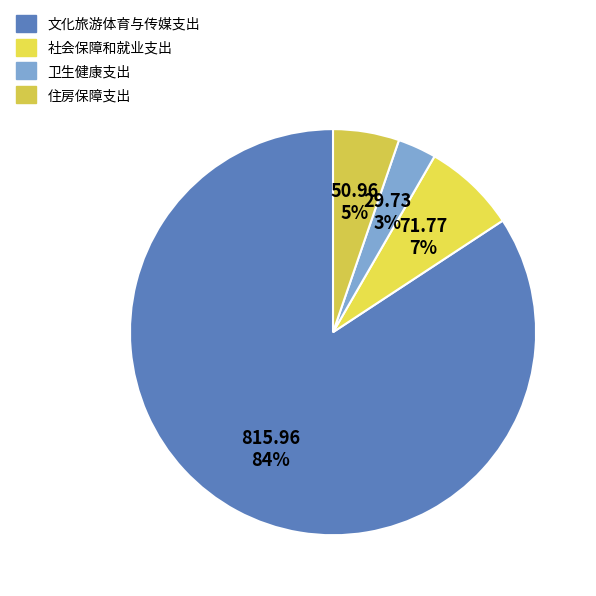

What portion of the pie excludes 卫生健康支出?

96.9%